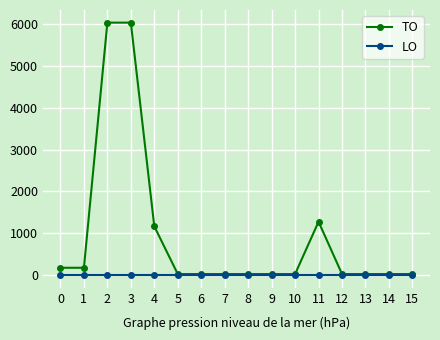

Reading left to right, transcribe all the data shown in this chart.

TO: 176	176	6036	6036	1165	26	26	26	26	26	26	1277	26	26	26	26
LO: 0	0	0	0	0	0	0	0	0	0	0	0	0	0	0	0